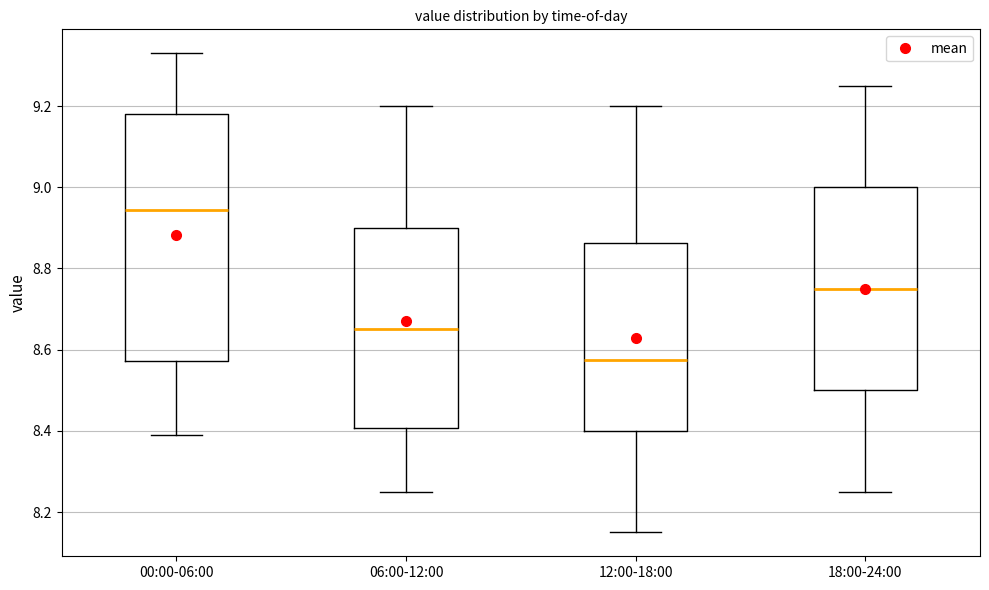

Reading left to right, transcribe this box plot: for each box, give where its median line is, the range the box spans, and where its two whiskers end, as read against the y-axis. The values are not printed on the chart, so give them approximately, as read against the axis.

00:00-06:00: median 8.94, box 8.58 to 9.18, whiskers 8.40 to 9.34
06:00-12:00: median 8.66, box 8.40 to 8.90, whiskers 8.26 to 9.20
12:00-18:00: median 8.58, box 8.40 to 8.86, whiskers 8.16 to 9.20
18:00-24:00: median 8.76, box 8.50 to 9.00, whiskers 8.26 to 9.26